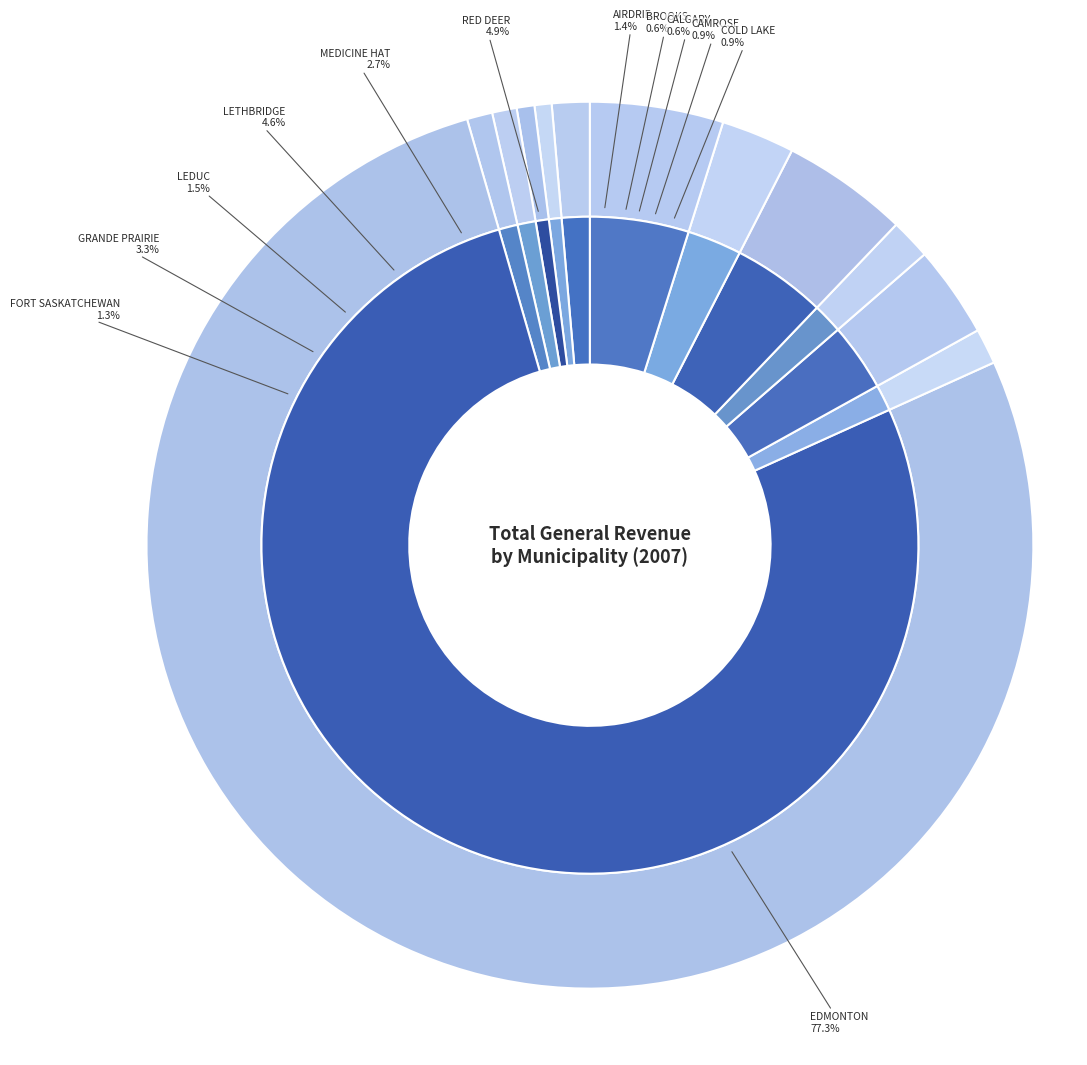

To the nearest percent, what percentage of the pie is COLD LAKE?

1%